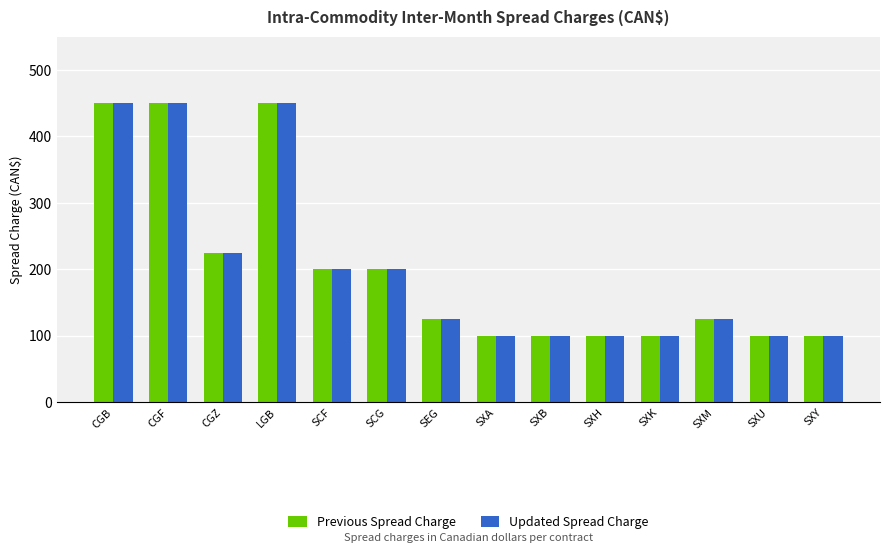

What is the value of the Previous Spread Charge bar at the 12th from the left?

125